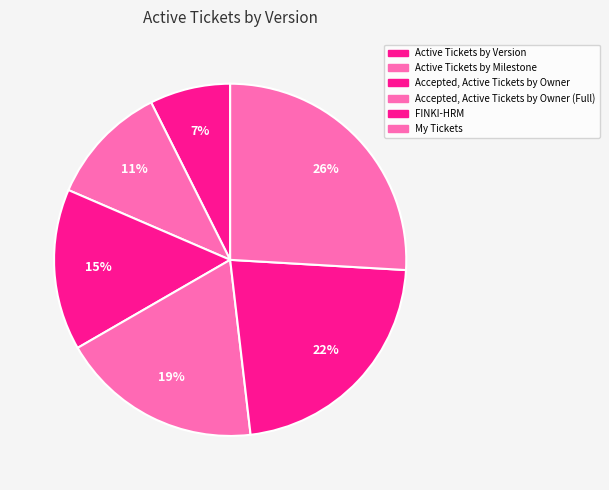

Count the number of slices in the pie.

6